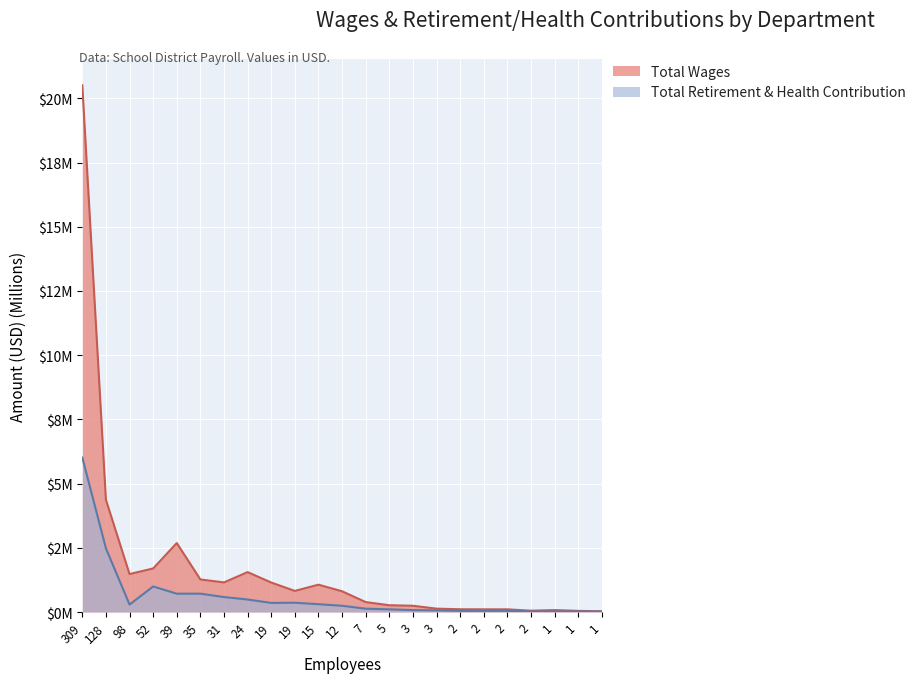

Which series has the largest total across all categories?

Total Wages